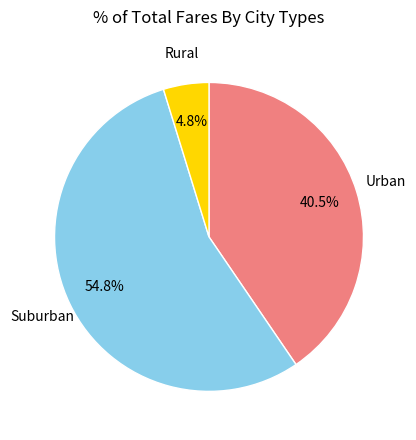

Which slice is the largest?

Suburban